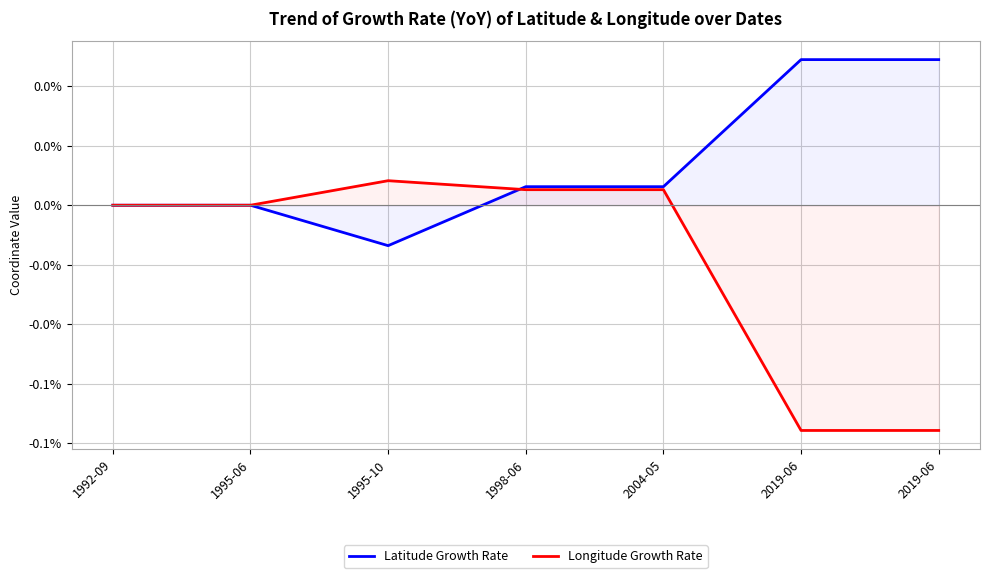

Rank the series by their maximum value, from highest to lowest.

Latitude Growth Rate, Longitude Growth Rate